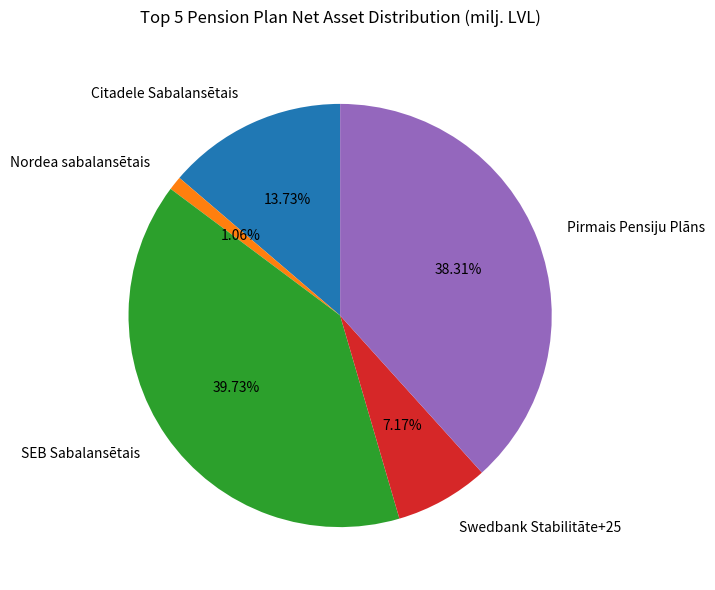

Is the sum of Citadele Sabalansētais and Nordea sabalansētais greater than half?

No